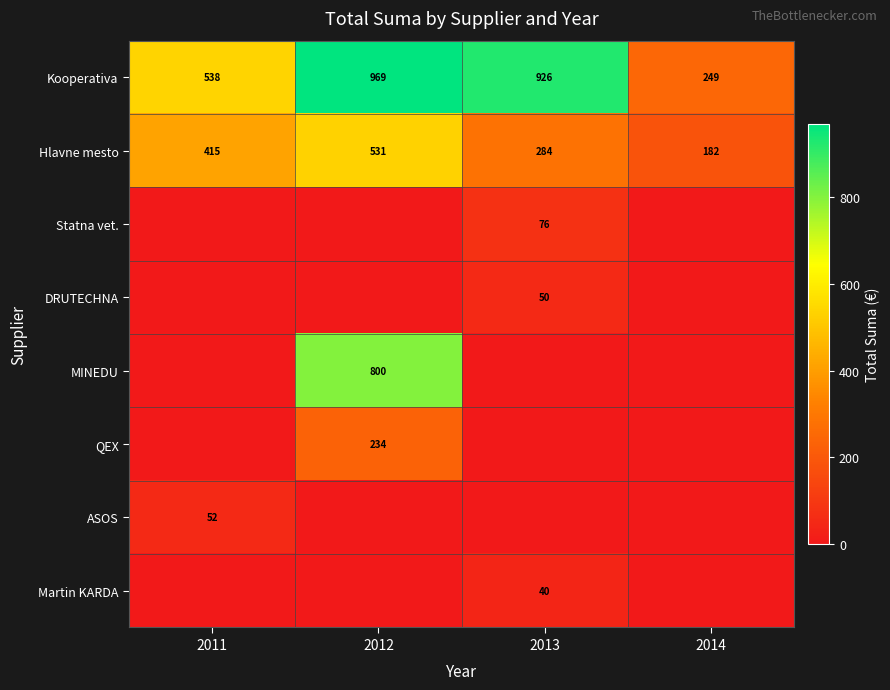

The DRUTECHNA series shows 79 at 2013. True or false?

False